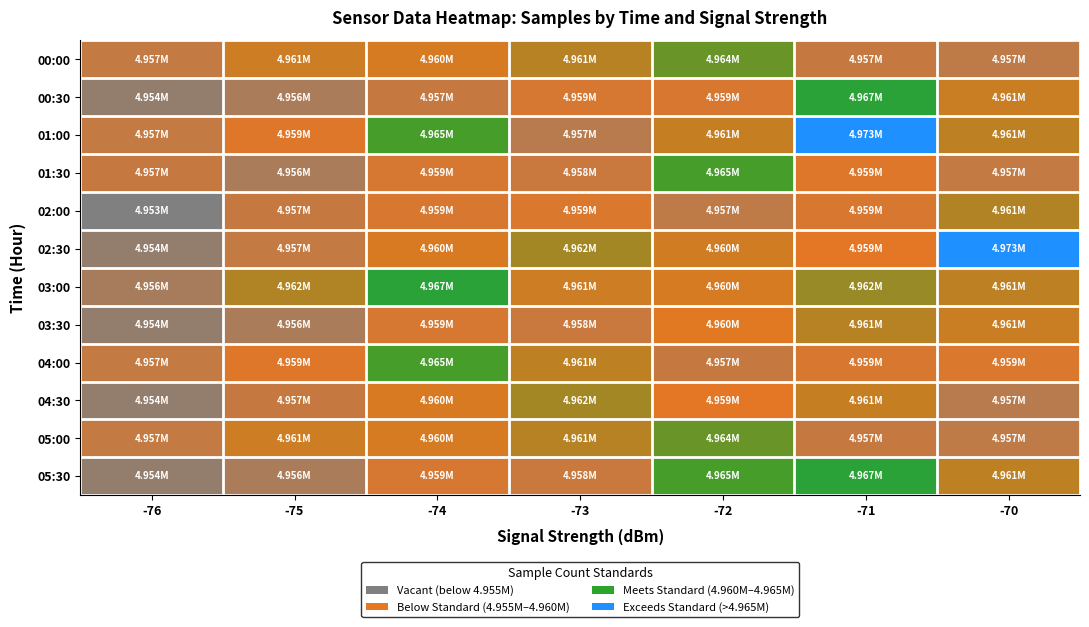

List the series in order of their peak value, highest first.

01:00, 02:30, 00:30, 03:00, 05:30, 01:30, 04:00, 00:00, 05:00, 04:30, 02:00, 03:30